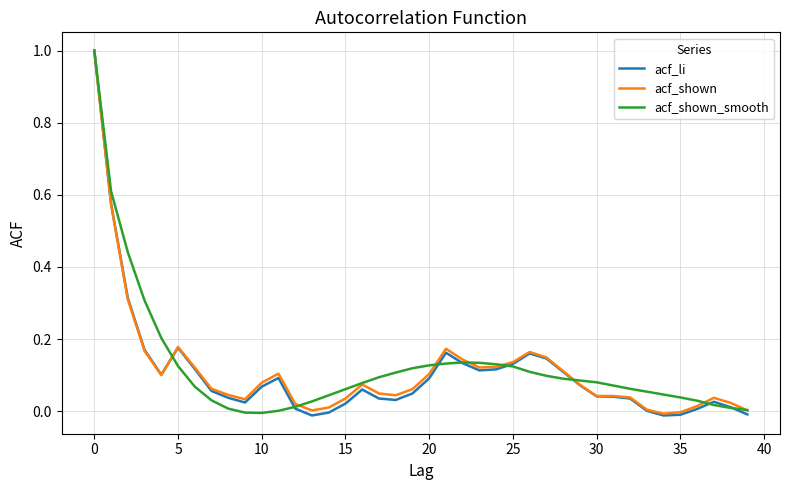

What is the maximum value shown in the chart?

1.0